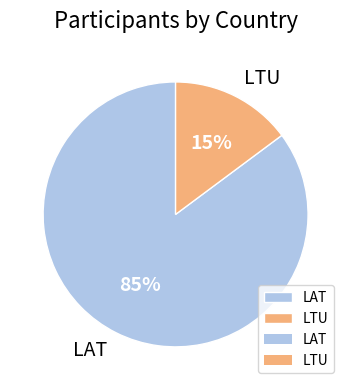

Is LTU the majority of the pie?

No